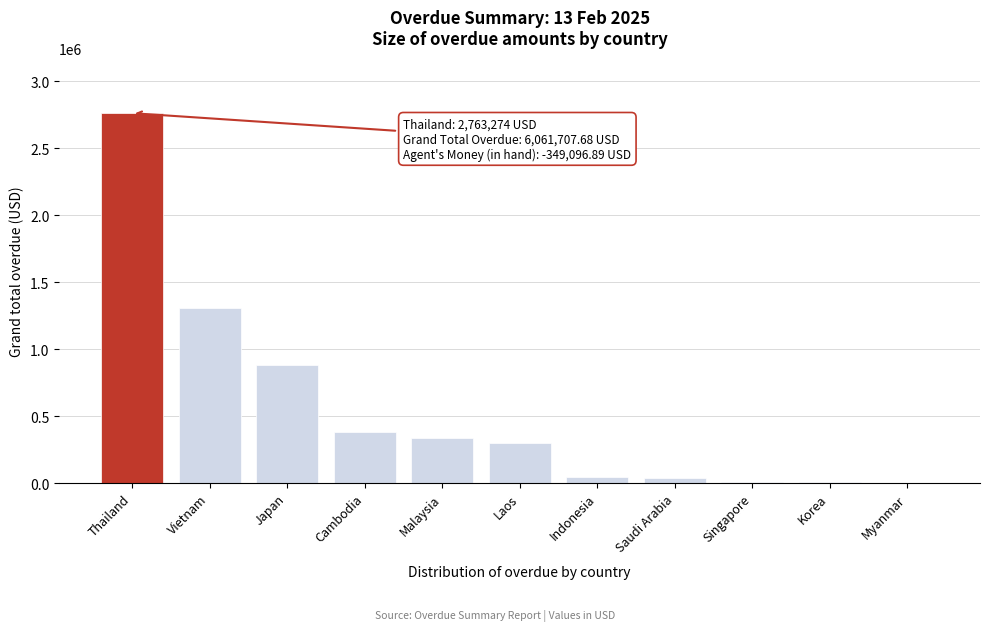

The chart shows a value of 298903.5 at Laos. True or false?

True